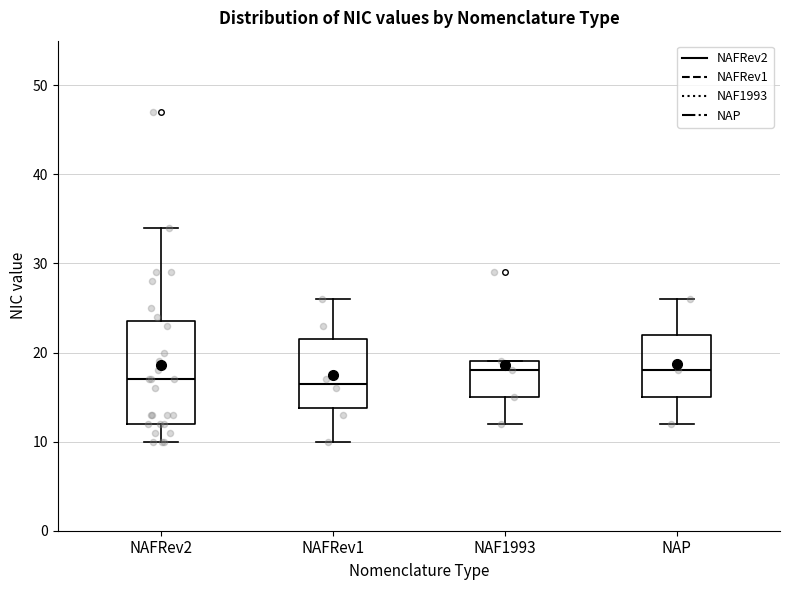

Reading left to right, read every box against the y-axis: the position of its median line, the range the box covers, and the ends of its whiskers. The values are not printed on the chart, so give them approximately, as read against the axis.

NAFRev2: median 17, box 12 to 24, whiskers 10 to 34
NAFRev1: median 17, box 14 to 22, whiskers 10 to 26
NAF1993: median 18, box 15 to 19, whiskers 12 to 19
NAP: median 18, box 15 to 22, whiskers 12 to 26